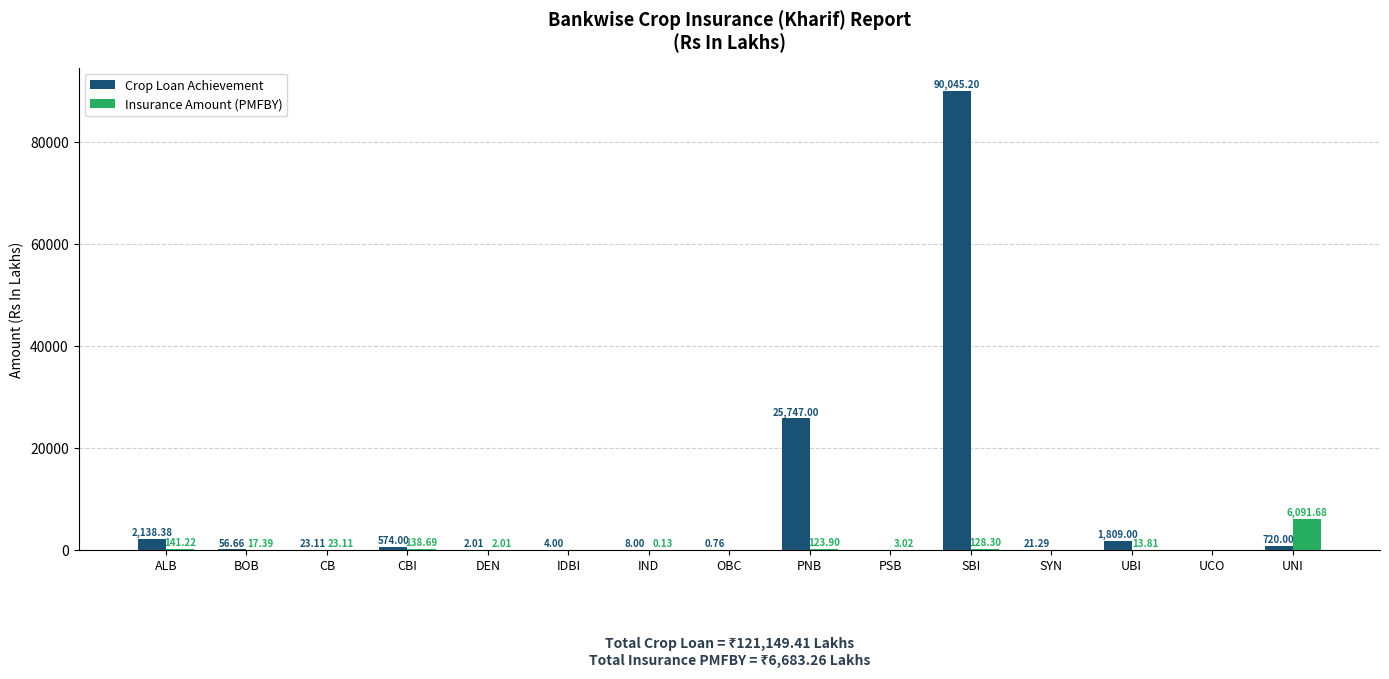

True or false: Insurance Amount (PMFBY) has a value of 2.0 at DEN.

True